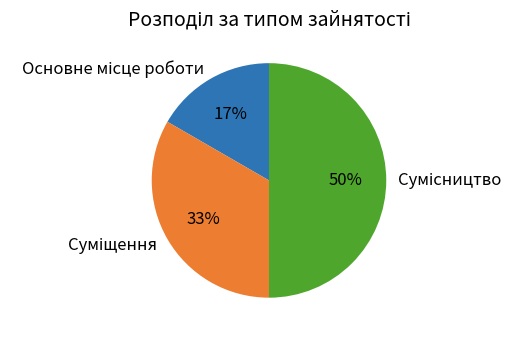

To the nearest percent, what is the average slice percentage?

33%